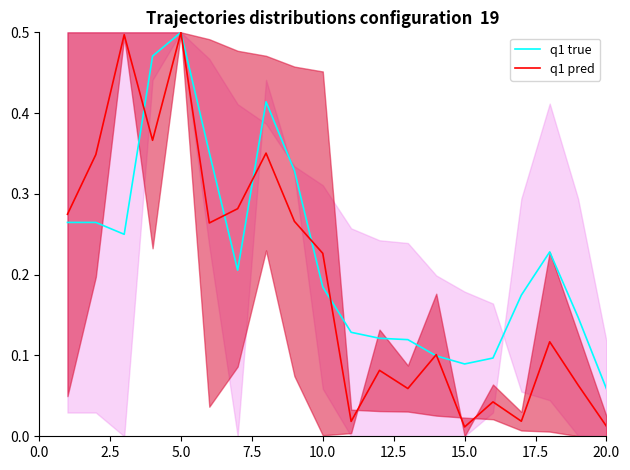

Is this an area chart (filled region under the line)?

No